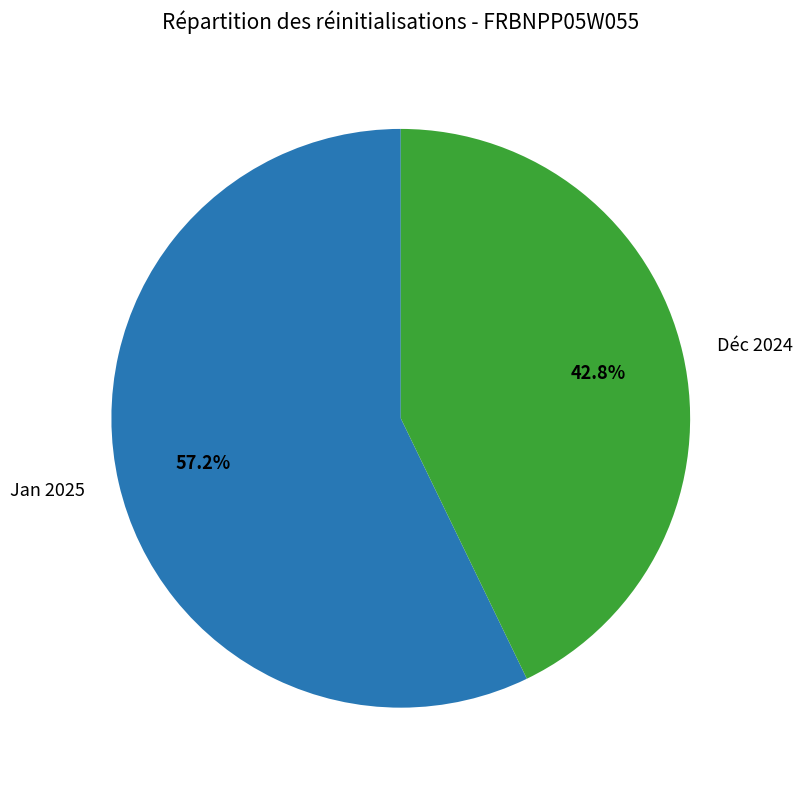

Which category has the smallest portion of the pie?

Déc 2024